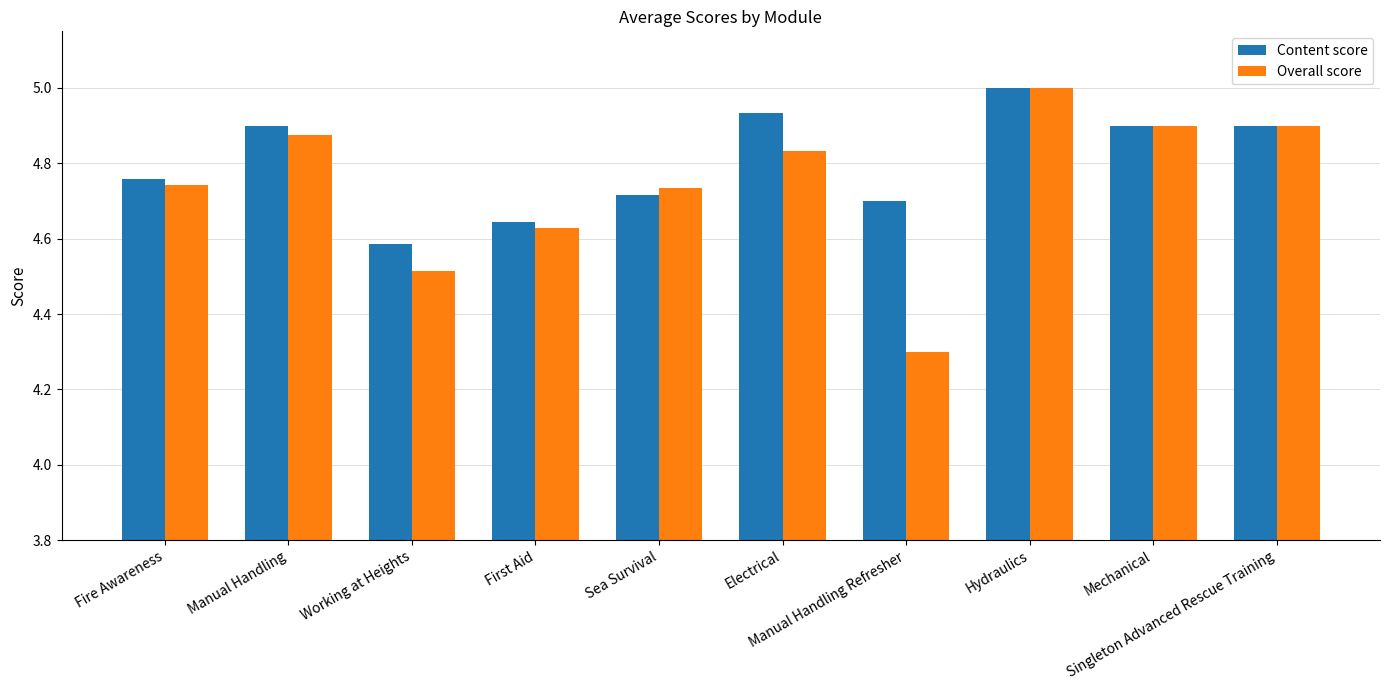

At which category is the sum across all series the highest?

Hydraulics